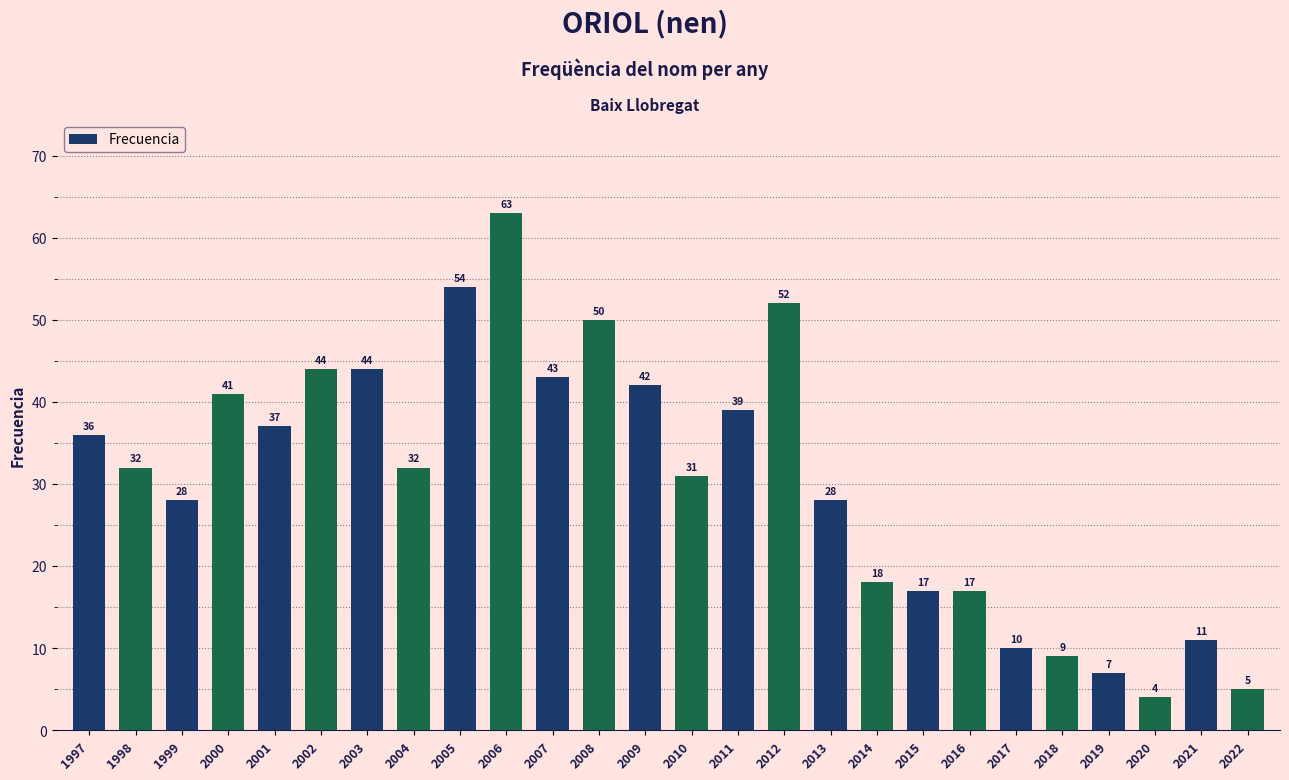

The chart shows a value of 8 at 2022. True or false?

False